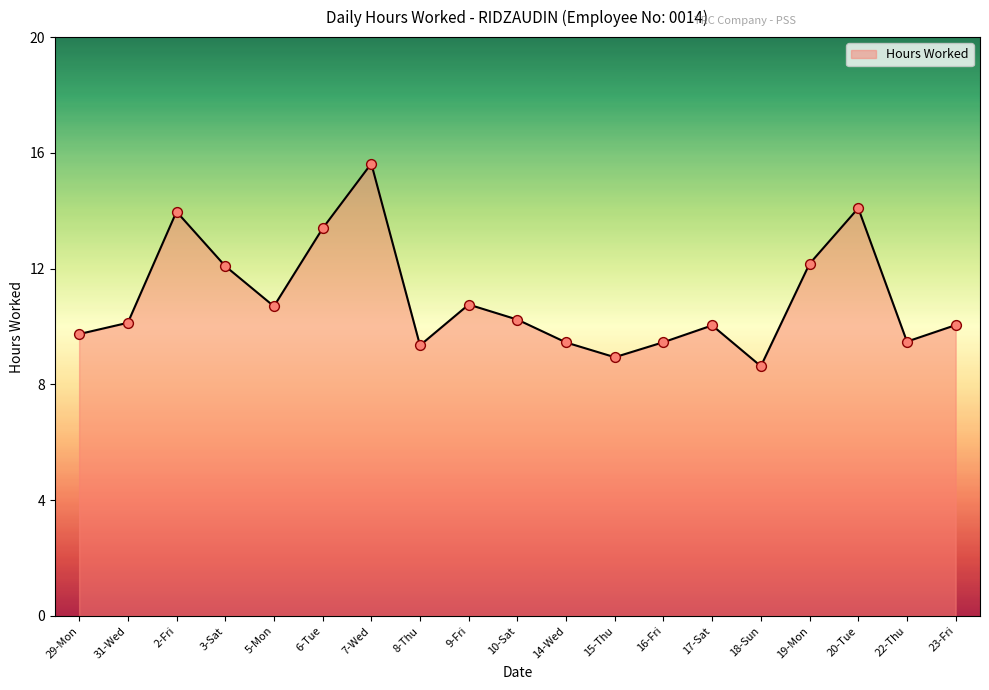

What is the ratio of the value at 19-Mon to the value at 3-Sat?

1.0